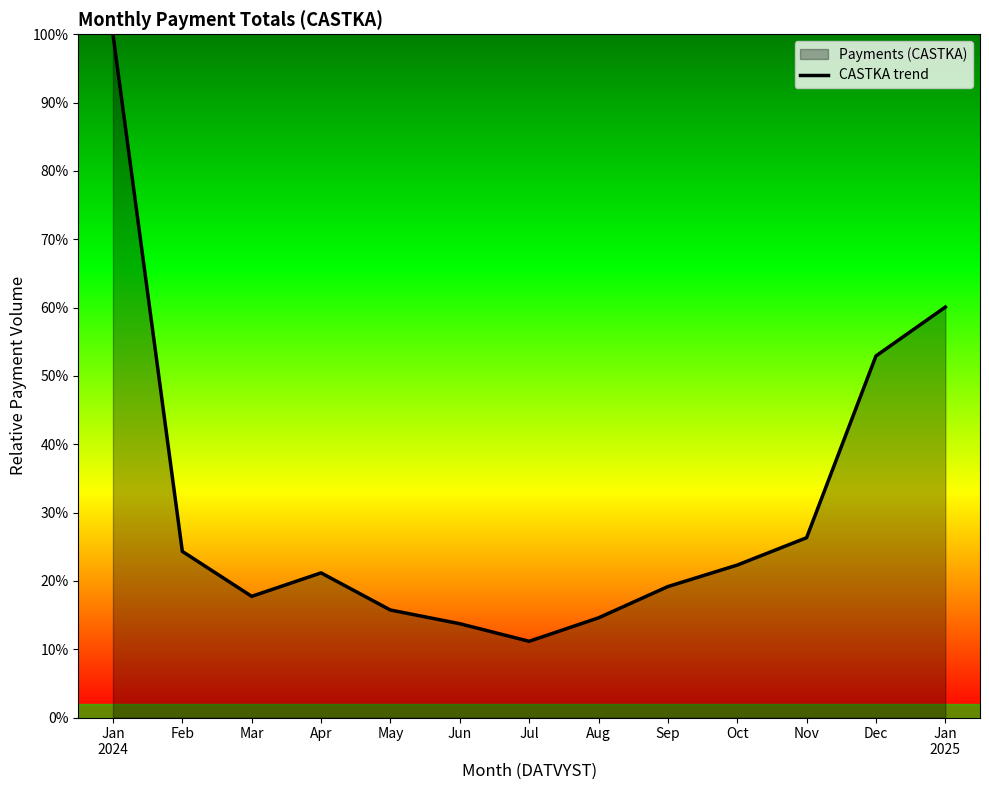

What is the sum of the values at Sep and Oct?

165912.8